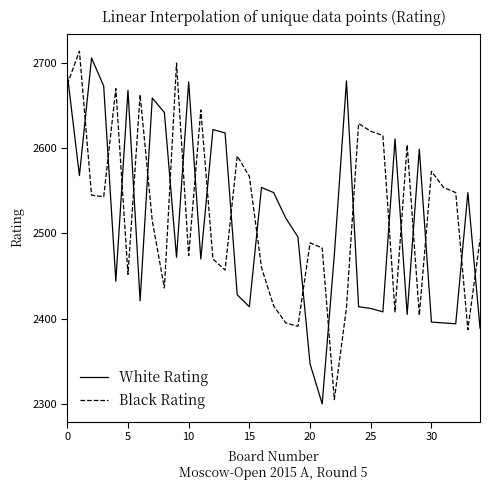

What are all the series names shown in the legend?

White Rating, Black Rating